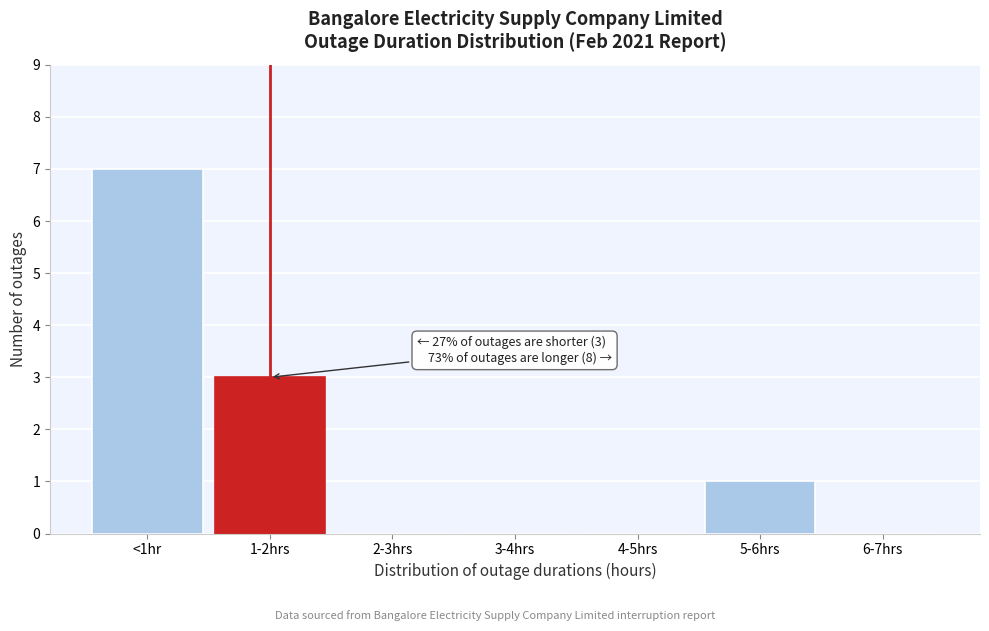

Reading left to right, what are all the values shown in this chart?

<1hr=7	1-2hrs=3	2-3hrs=0	3-4hrs=0	4-5hrs=0	5-6hrs=1	6-7hrs=0